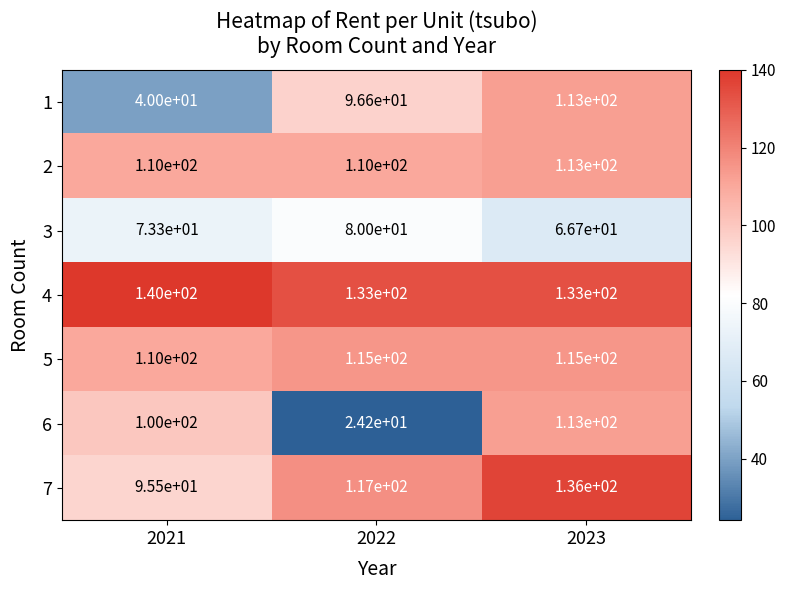

List the labels in order of 1 value, largest first.

2023, 2022, 2021